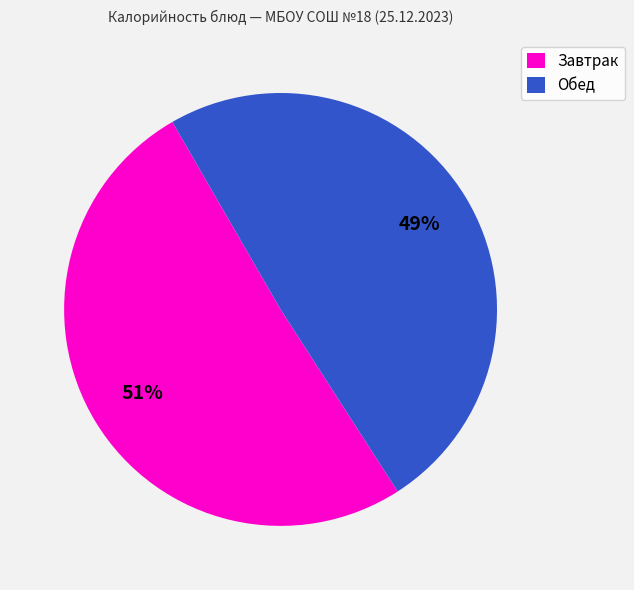

Between Завтрак and Обед, which is larger?

Завтрак